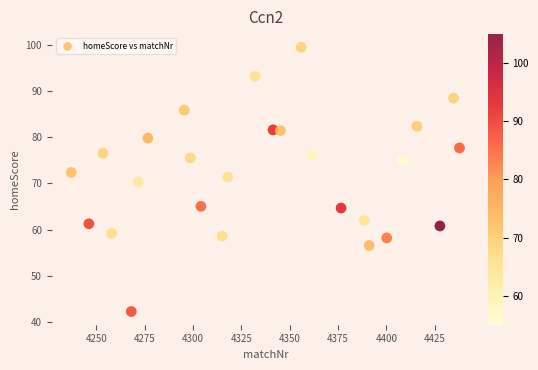

What is the range of Y values (max minus min)?

57.1